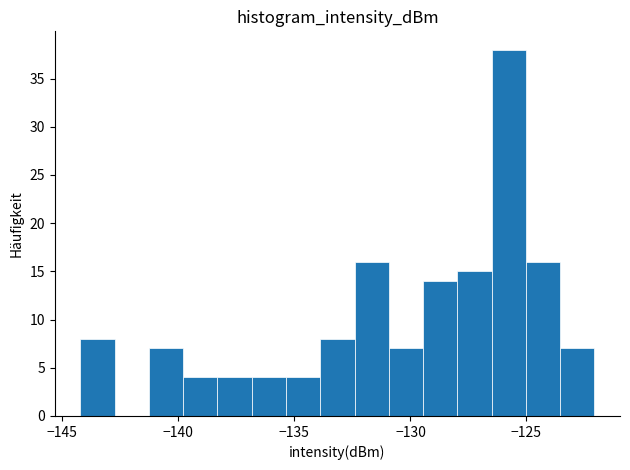

Around what value on the x-axis is the tallest bar? Give the approximate position of its centre, as read against the axis.

-126.0